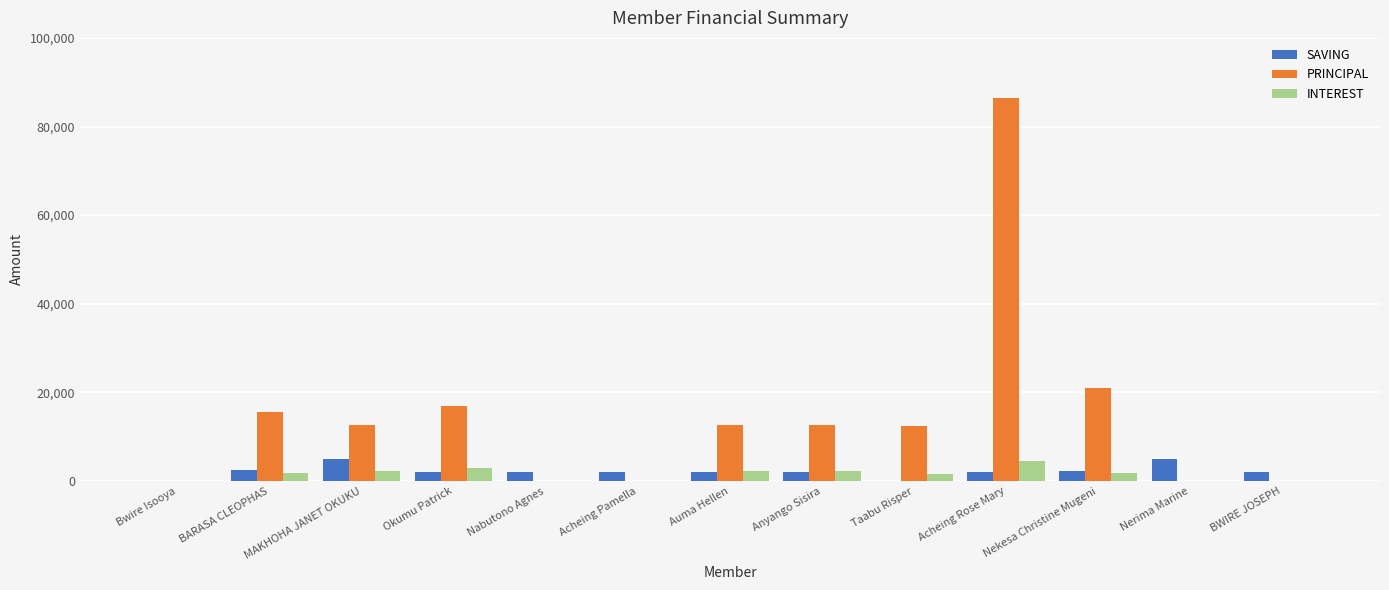

At which label is PRINCIPAL closest to 43250?

Nekesa Christine Mugeni